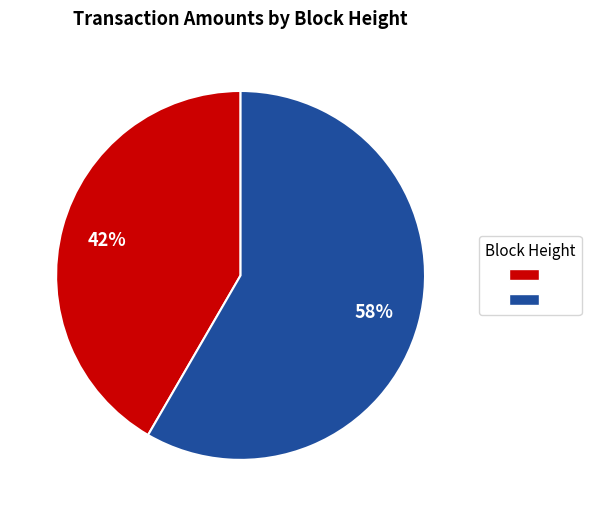

Is there any slice that represents more than half of the pie?

Yes